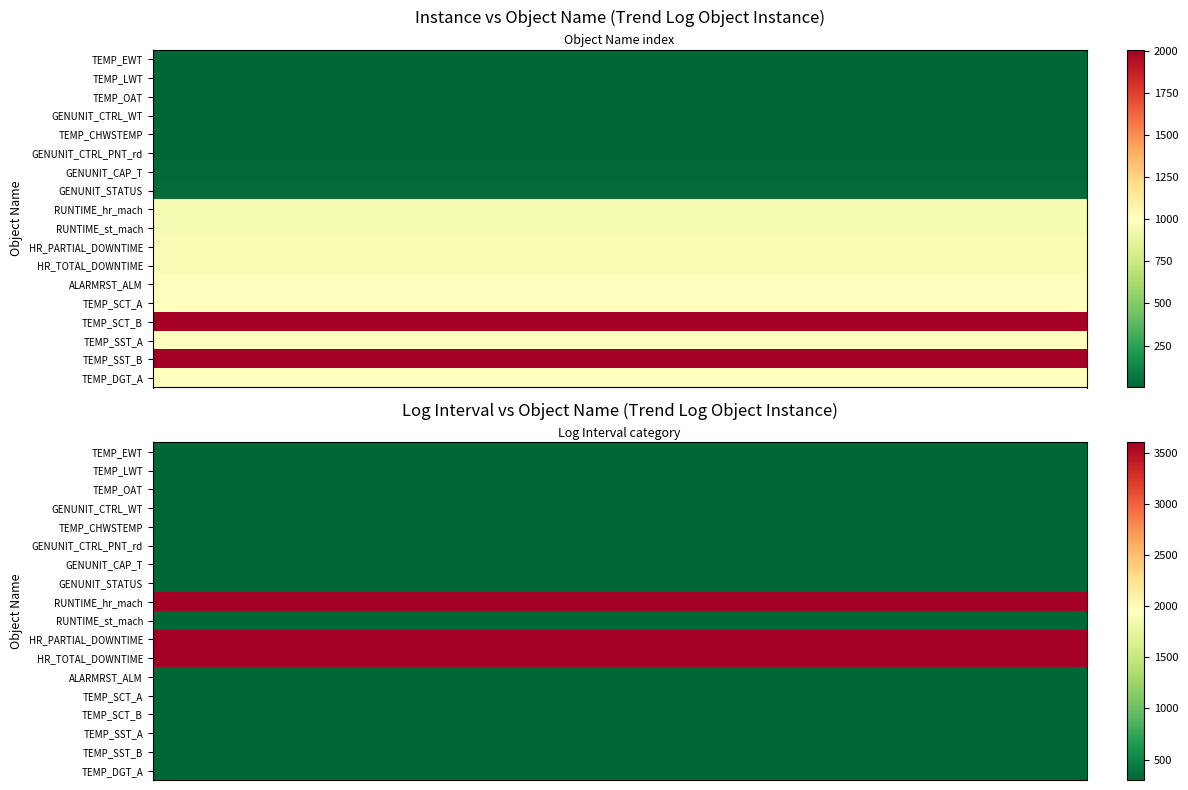

Reading left to right, what are all the values shown in this chart?

col_instance: 1	2	3	4	5	6	9	22	960	961	966	967	990	1005	2005	1006	2006	1009
col_log_interval: 300	300	300	300	300	300	300	300	3600	300	3600	3600	300	300	300	300	300	300
col_trend_log: 1	2	3	4	5	6	7	8	9	10	11	12	13	14	15	16	17	18